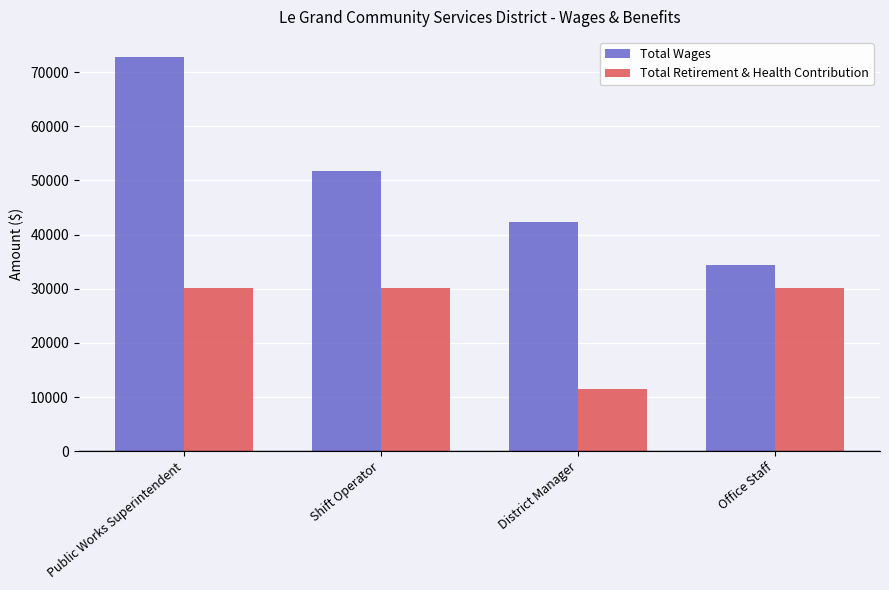

What is the sum of all Total Wages values?

201215